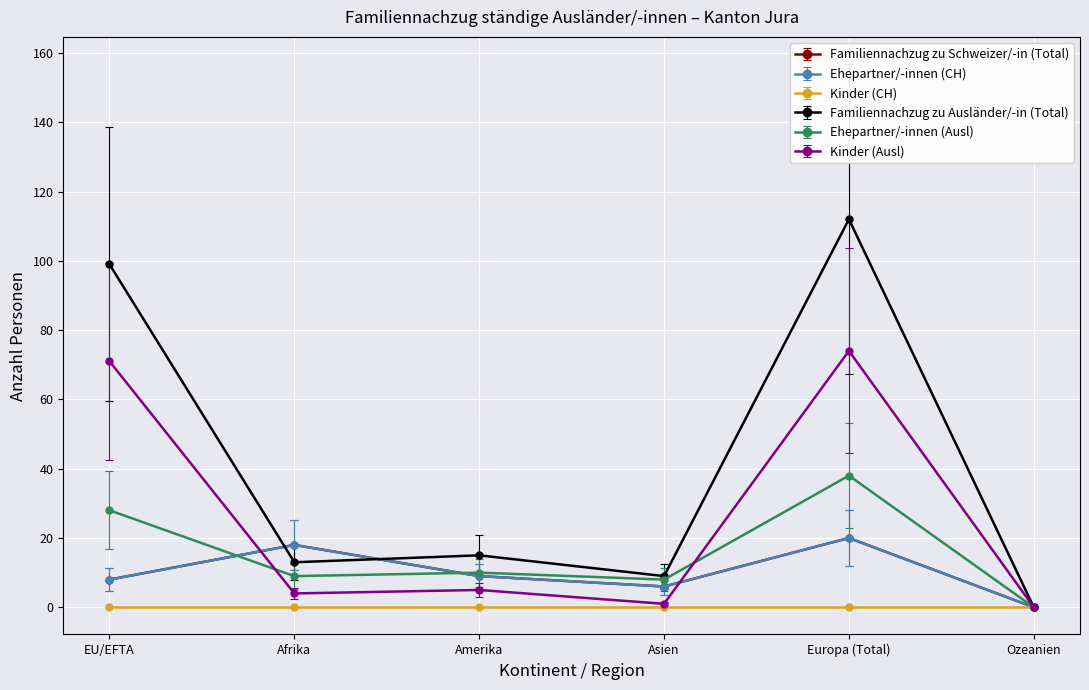

The value of Ehepartner/-innen (CH) at Afrika is 18.3. True or false?

False